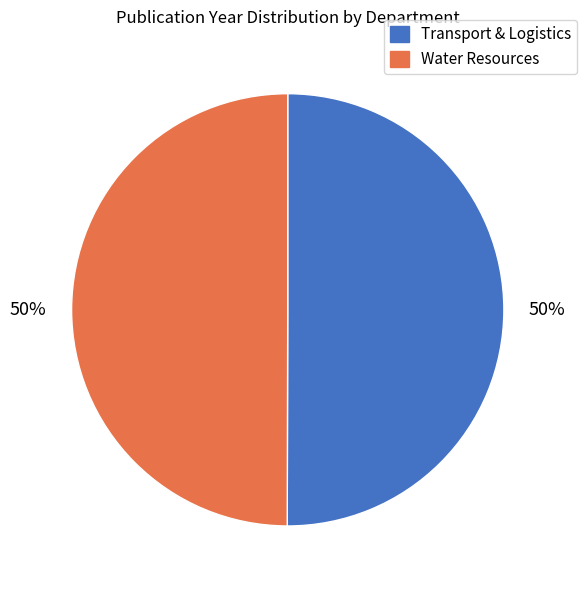

To the nearest percent, what percentage of the pie is Transport & Logistics?

50%